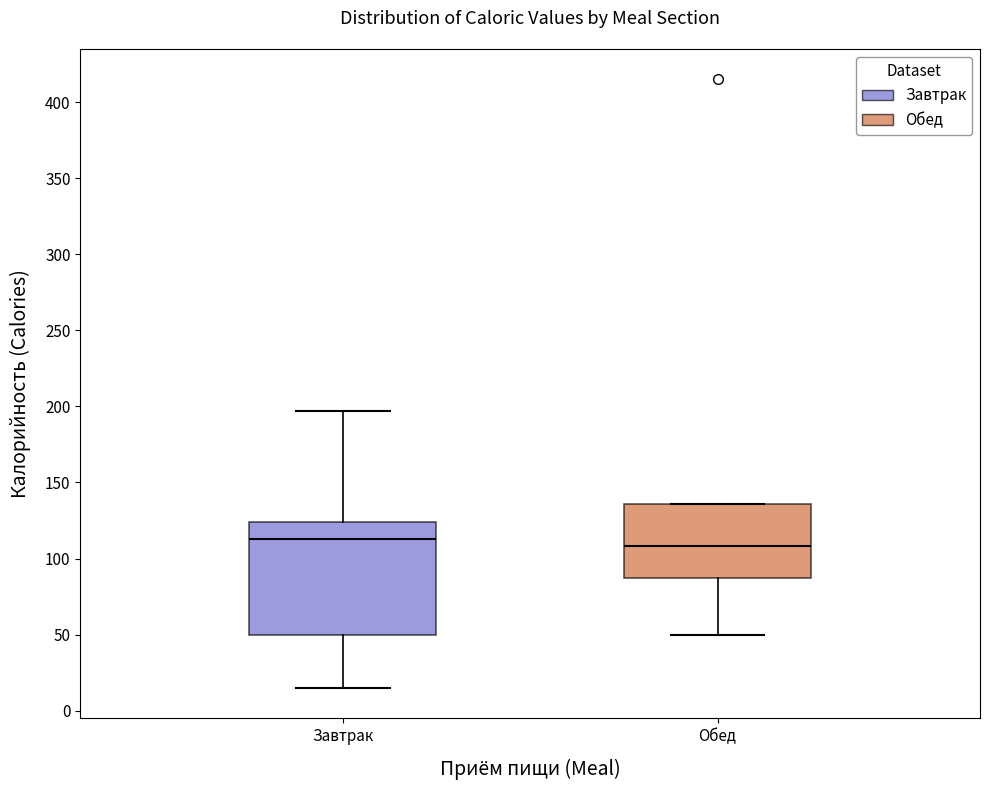

Which box is the tallest, from its lower edge to its upper edge?

Завтрак